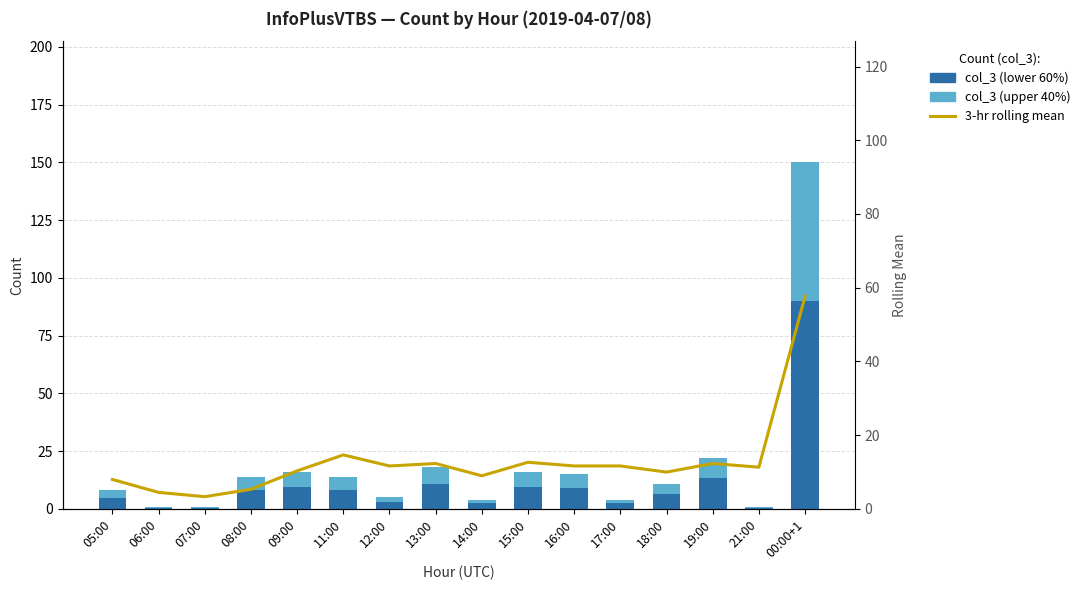

Between 06:00 and 08:00, which is larger?

08:00